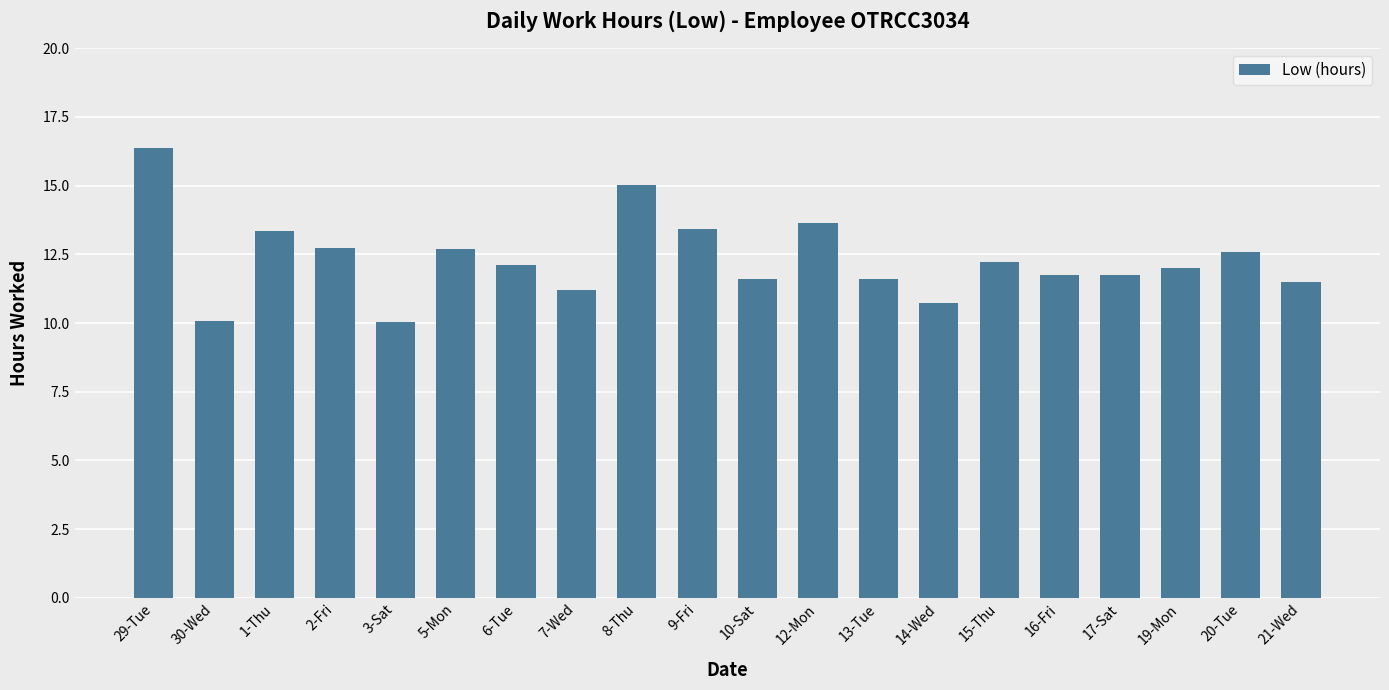

The value at 19-Mon is 8.0. True or false?

False